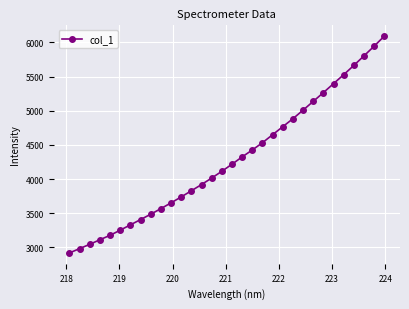

What is the difference between the second highest and second lowest values?

2963.1